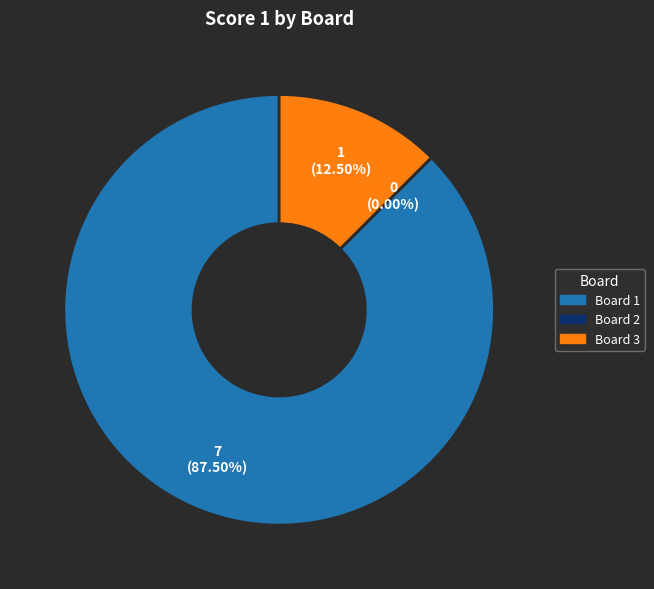

Between Board 3 and Board 2, which is larger?

Board 3